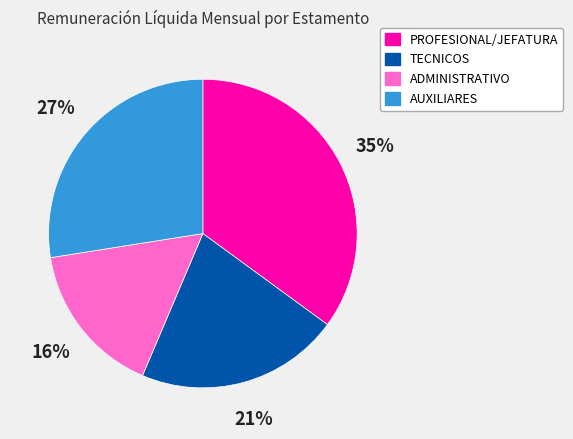

To the nearest percent, what percentage of the pie is TECNICOS?

21%